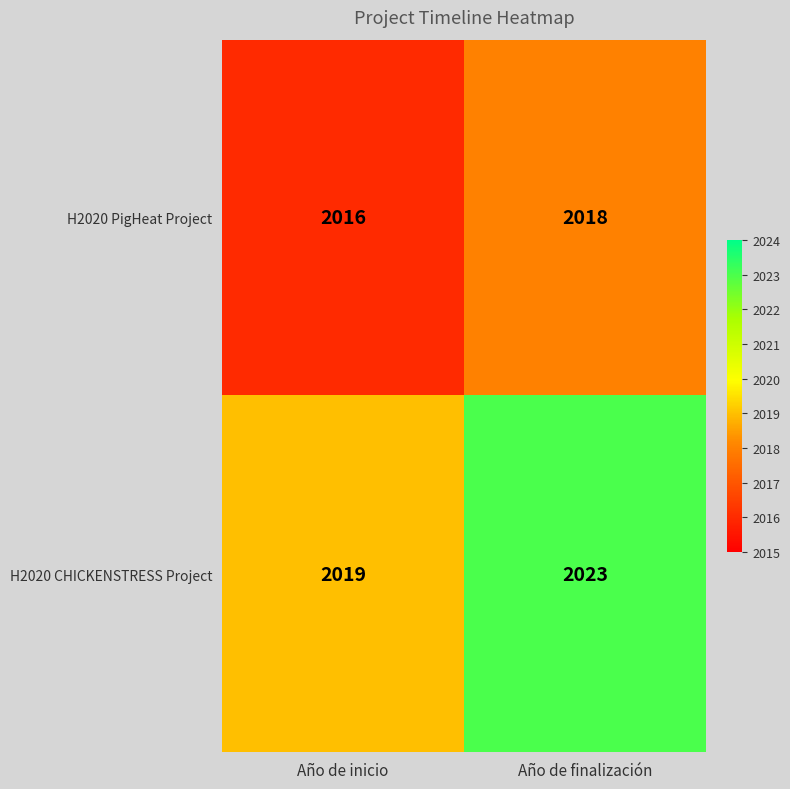

Reading left to right, list all the values displayed in this chart.

H2020 PigHeat Project: Año de inicio=2016	Año de finalización=2018
H2020 CHICKENSTRESS Project: Año de inicio=2019	Año de finalización=2023